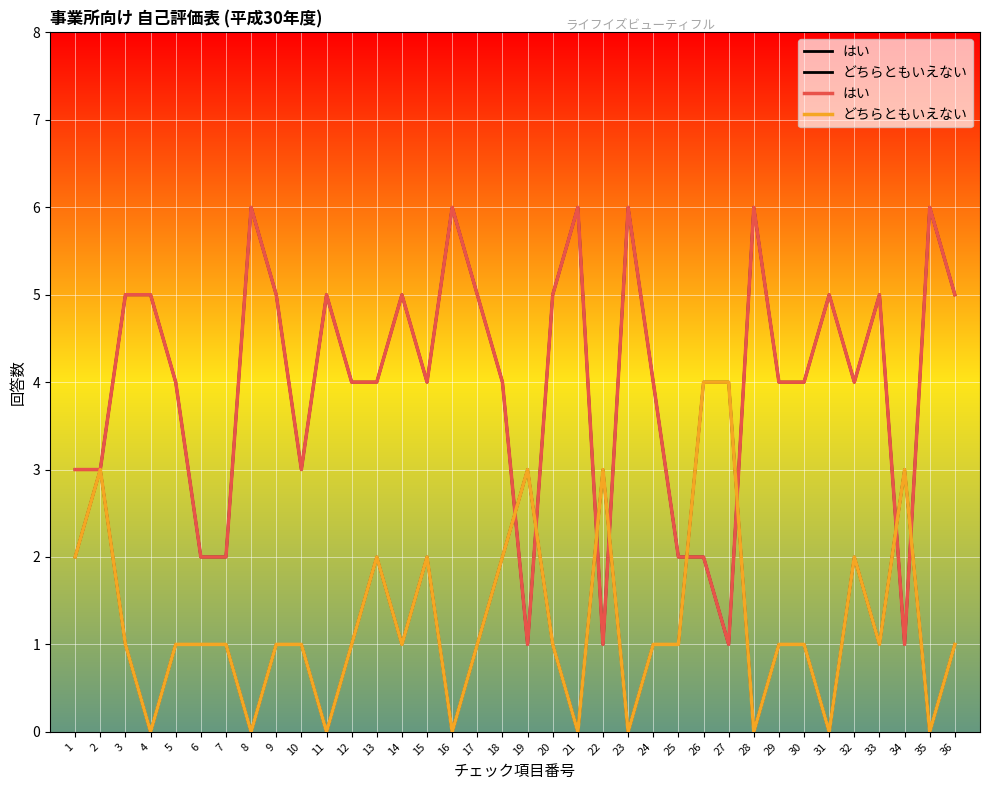

Is the value of どちらともいえない at 30 greater than the value of はい at 8?

No